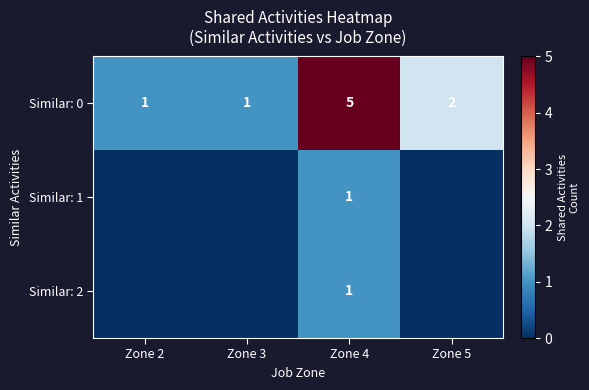

How many data points in Similar: 0 are less than 2?

2